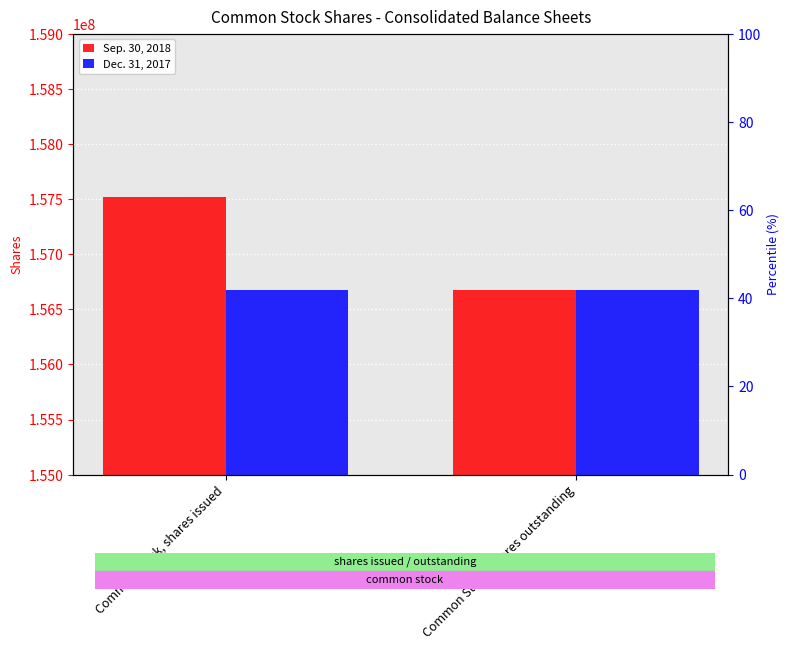

How many bars are there in total?

4